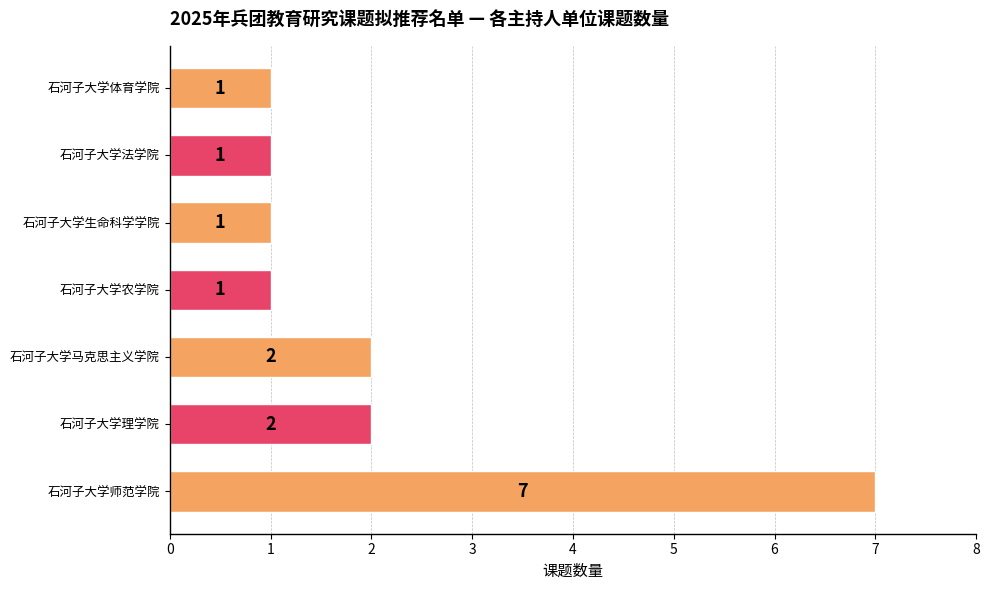

The chart shows a value of 2 at 石河子大学理学院. True or false?

True